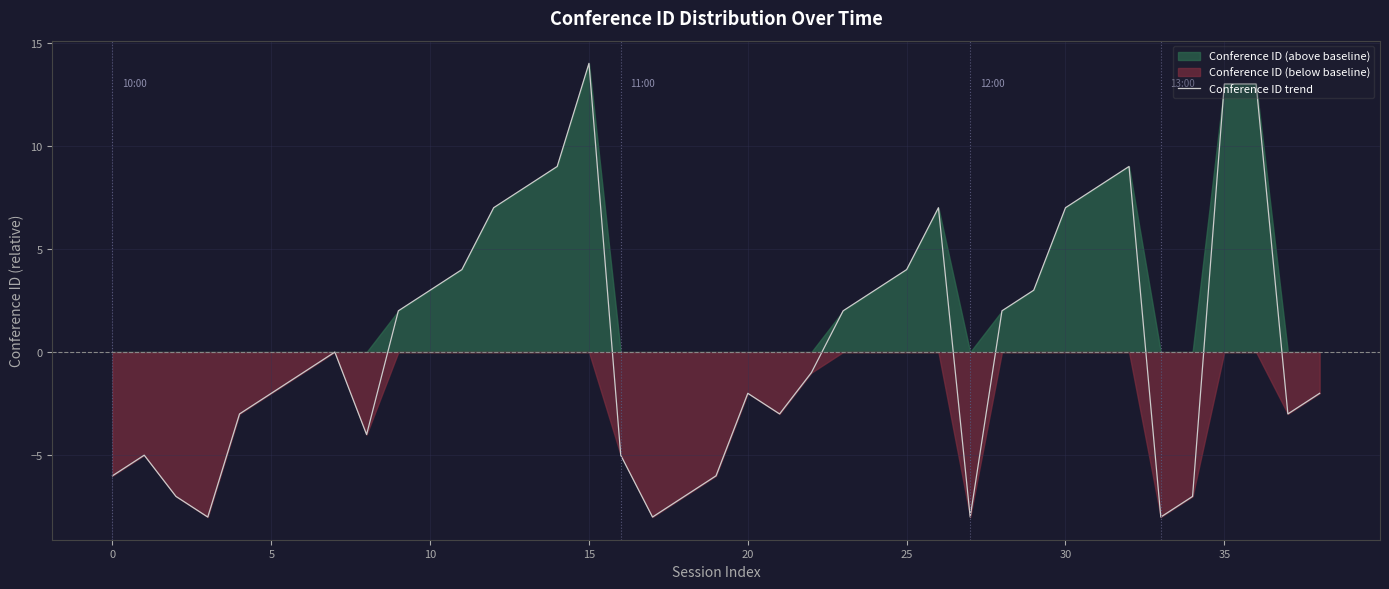

How many data points does each series have?

39